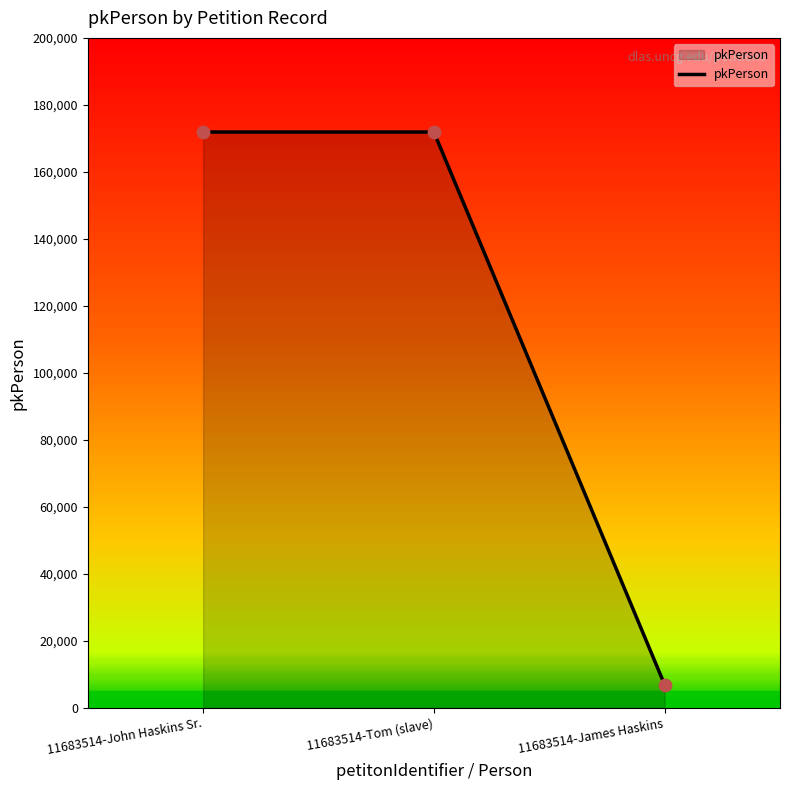

What is the ratio of the value at 11683514-John Haskins Sr. to the value at 11683514-James Haskins?

25.1